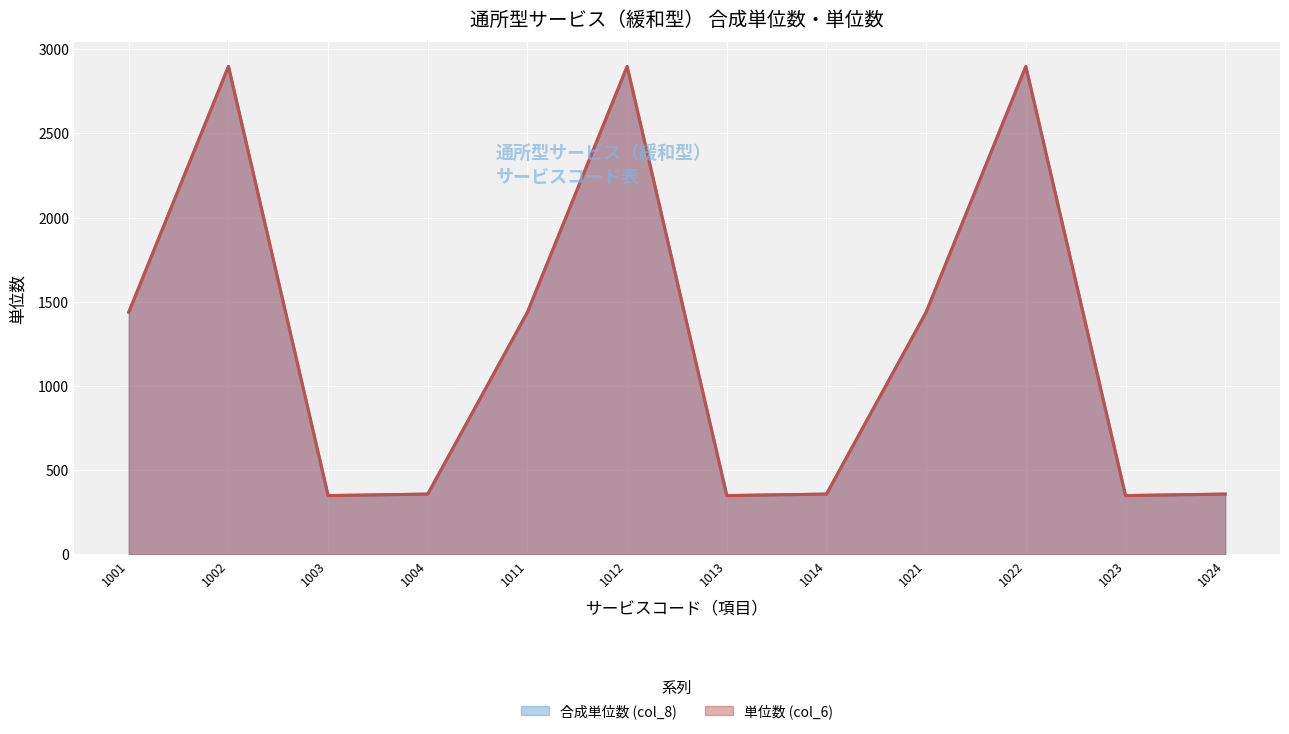

At how many categories does at least one series exceed 1365?

6